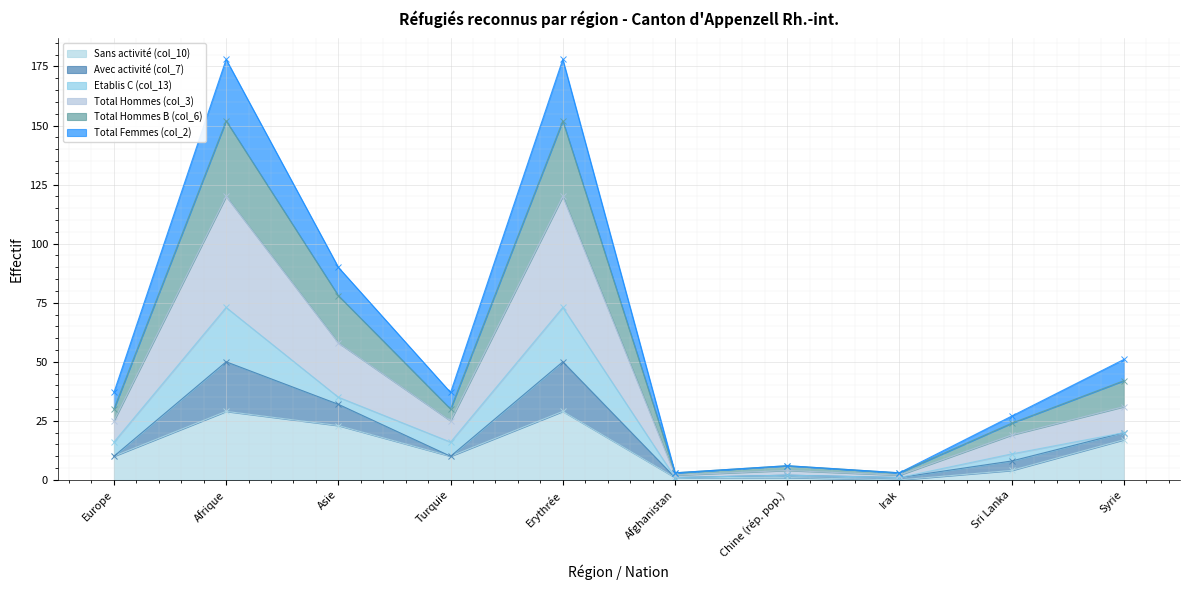

True or false: Total Femmes (col_2) and Sans activité (col_10) intersect in this chart.

False